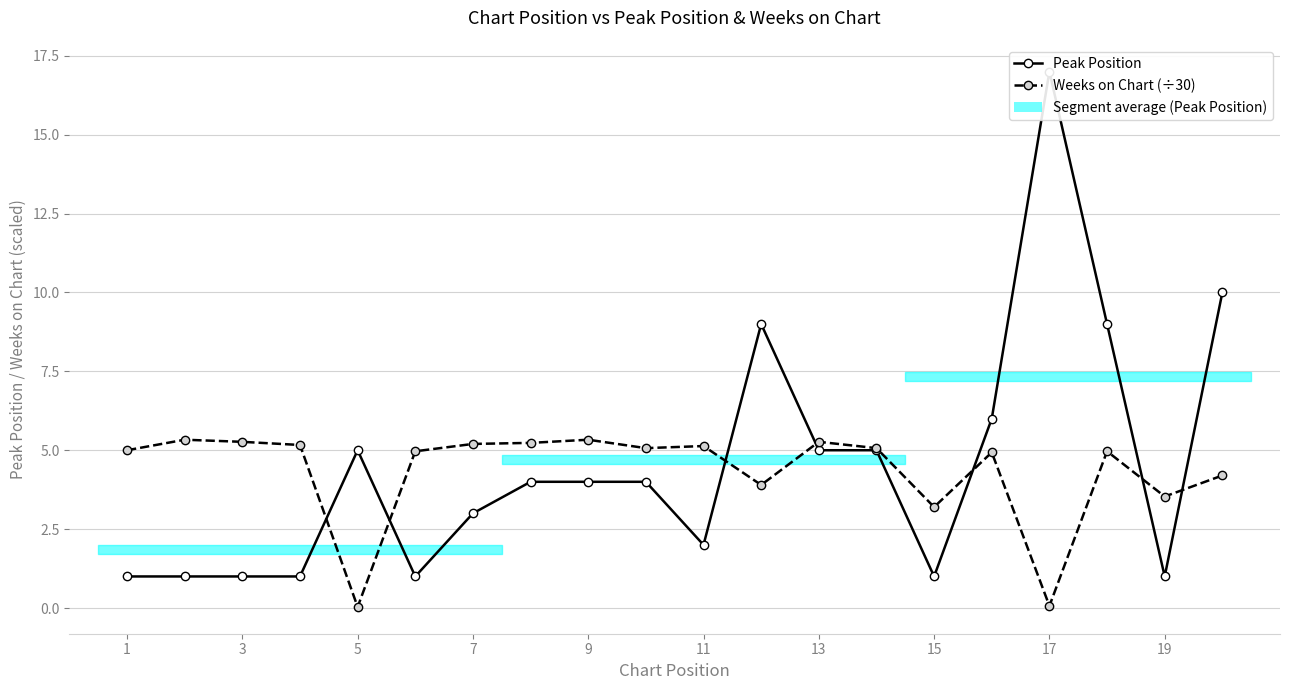

What is the difference between the maximum and second lowest values in the Peak Position series?

16.0